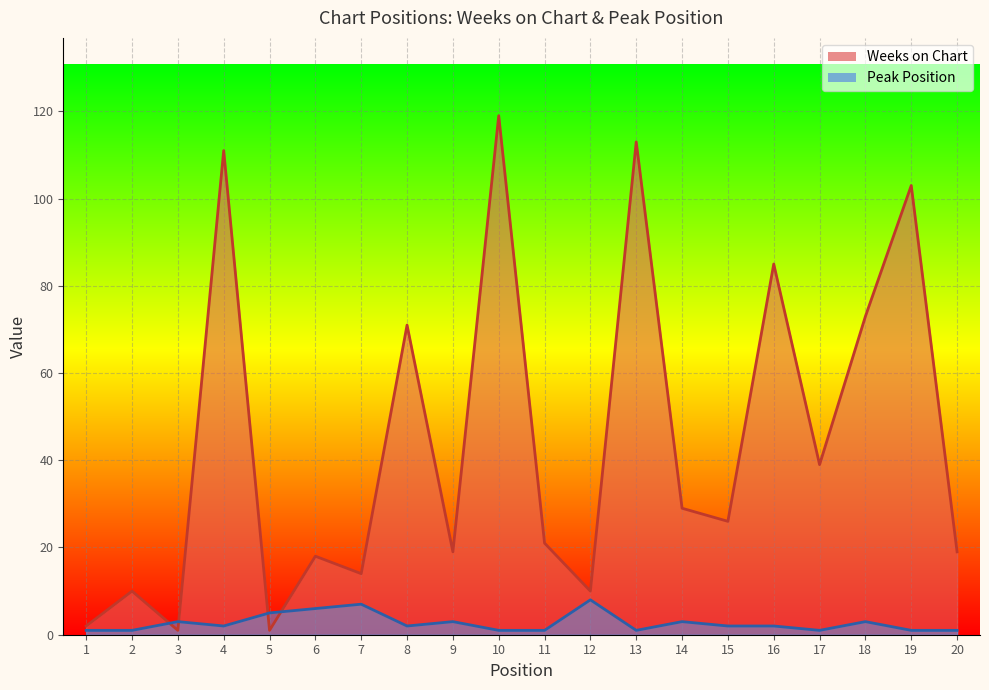

What is the average value of the Peak Position series?

3